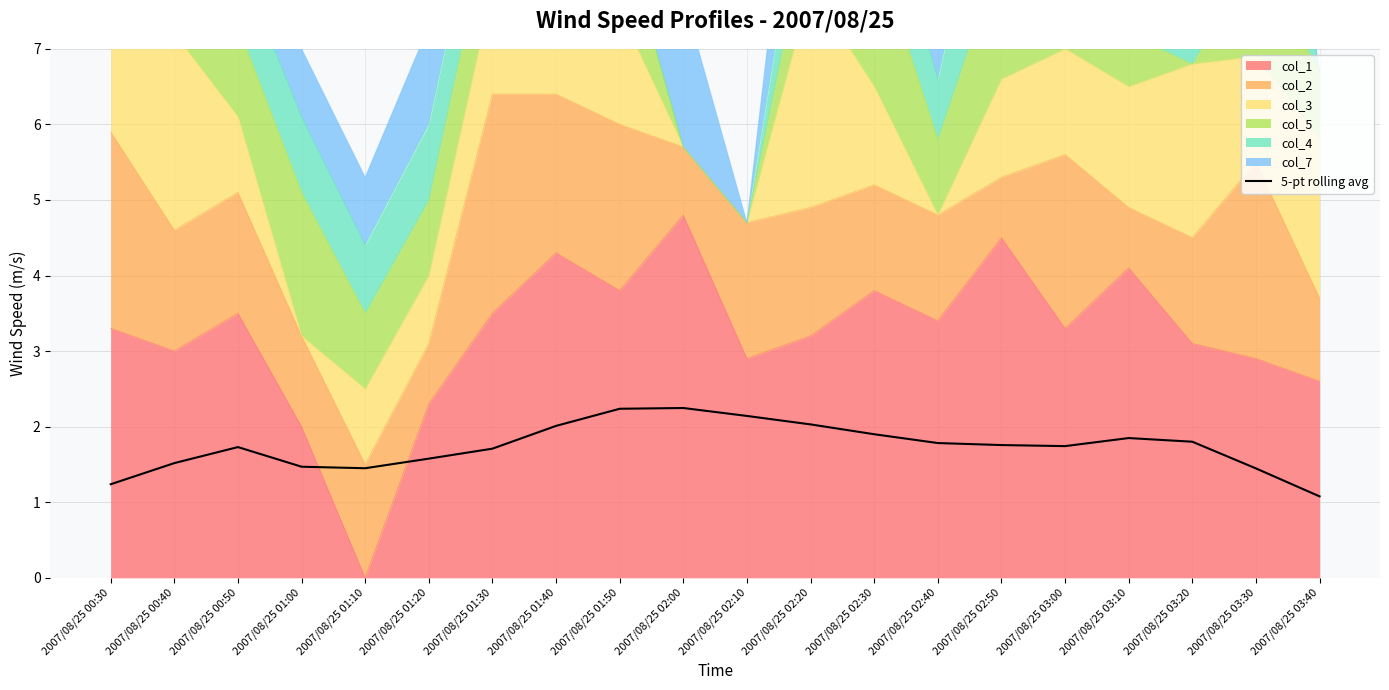

What is the label of the 20th point from the right?

2007/08/25 00:30